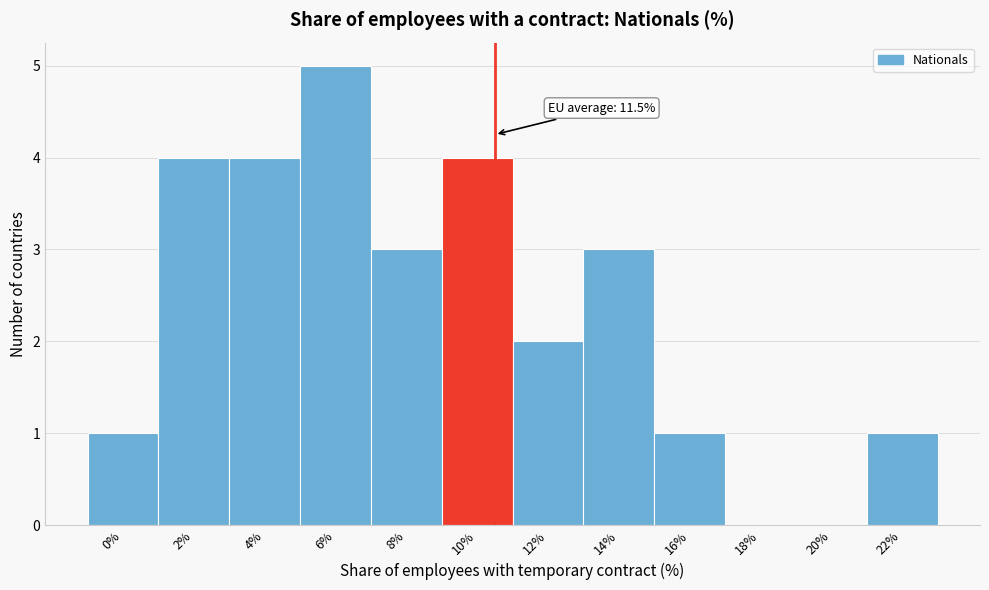

Reading left to right, what are all the values shown in this chart?

0%=1	2%=4	4%=4	6%=5	8%=3	10%=4	12%=2	14%=3	16%=1	18%=0	20%=0	22%=1